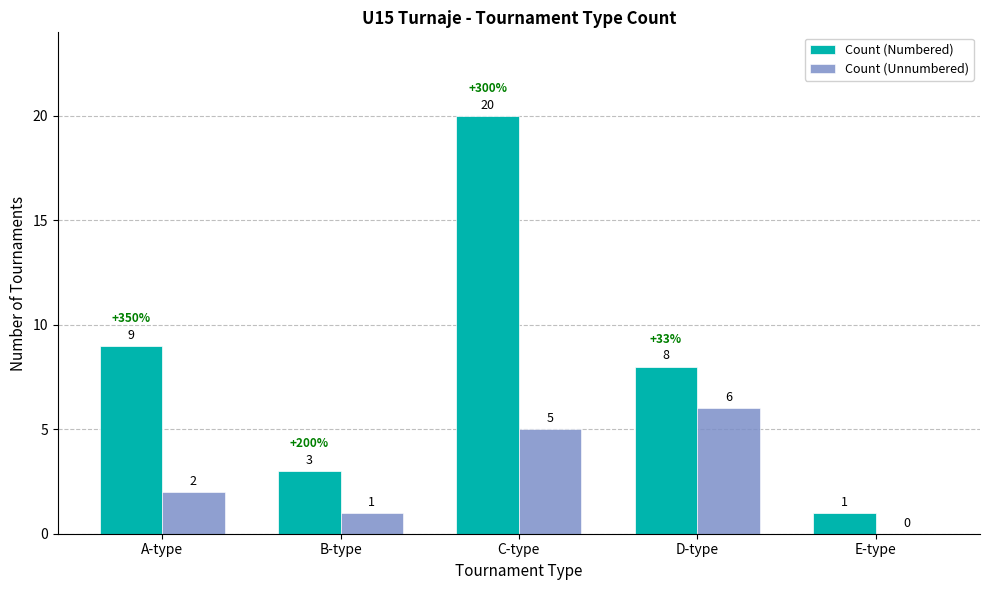

Read the Count (Numbered) value at B-type.

3